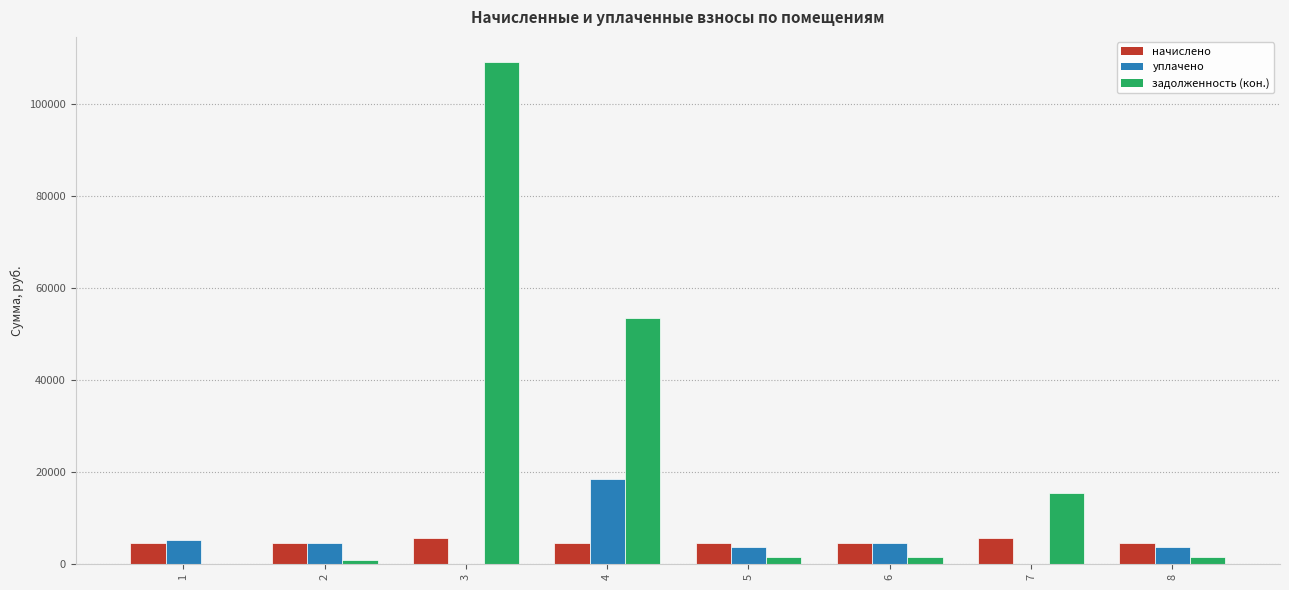

What are all the series names shown in the legend?

начислено, уплачено, задолженность (кон.)